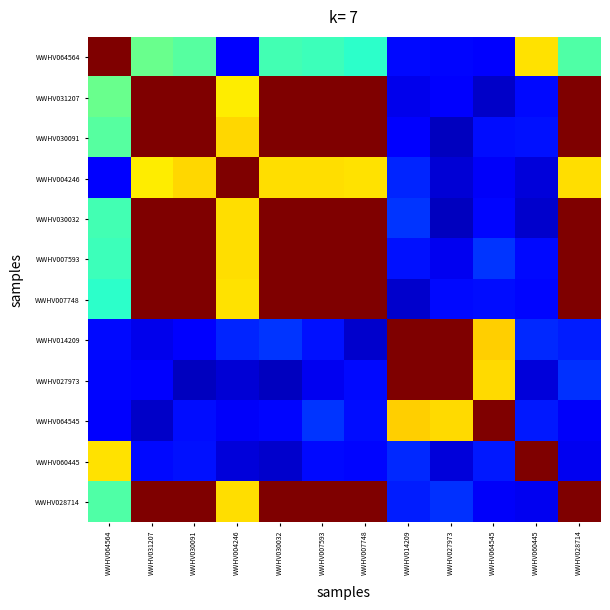

At which category is the sum across all series the highest?

WWHV028714